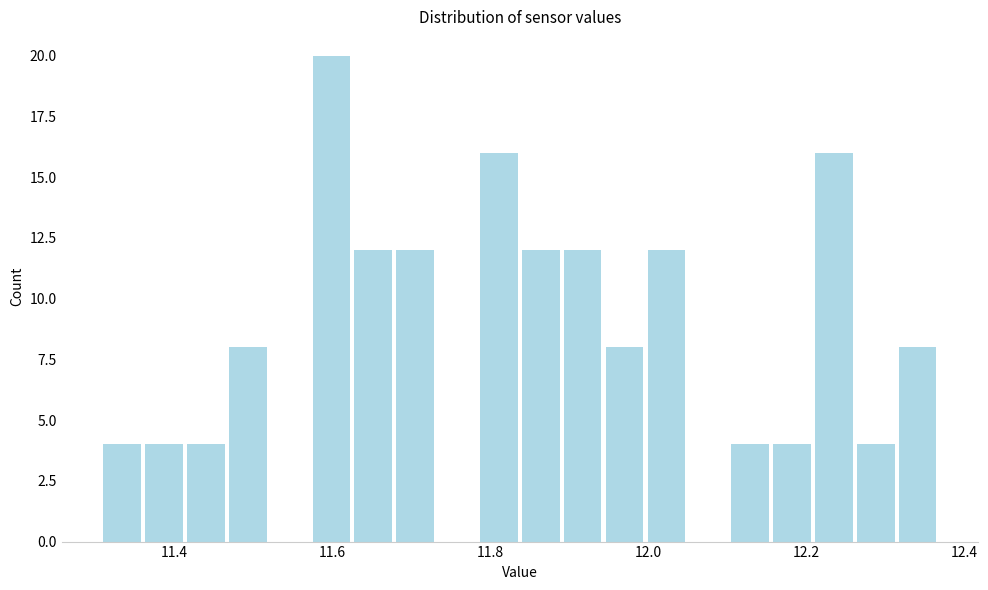

Read against the x-axis, roughly where is the centre of the tallest bar?

11.60